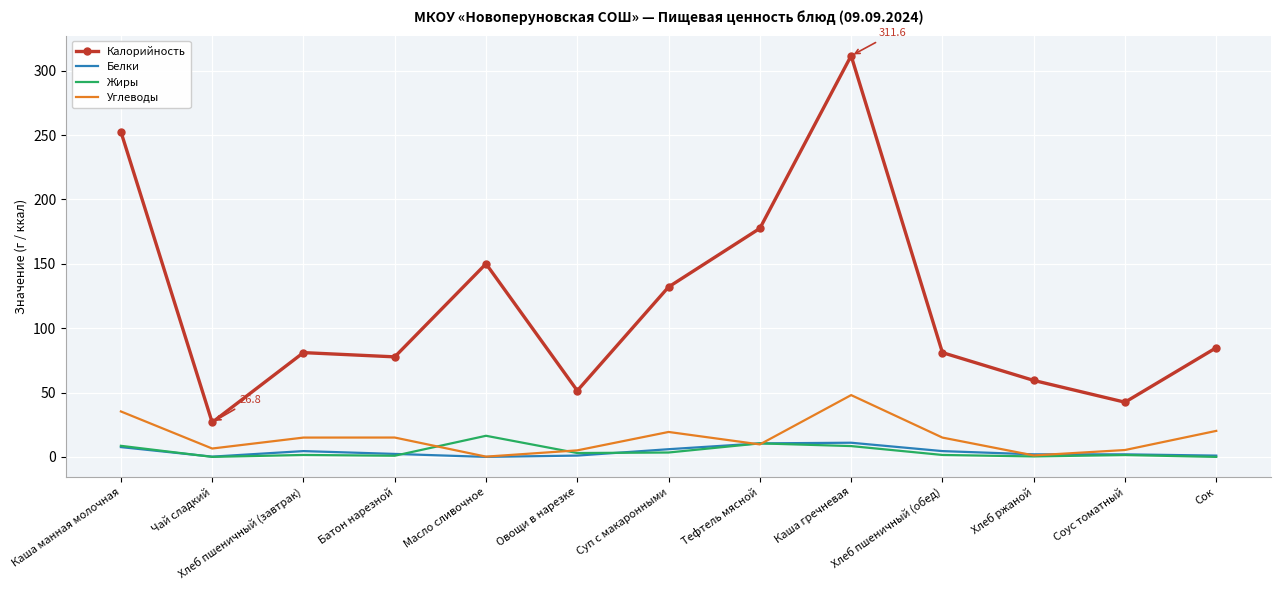

List the series in order of their peak value, lowest first.

Белки, Жиры, Углеводы, Калорийность